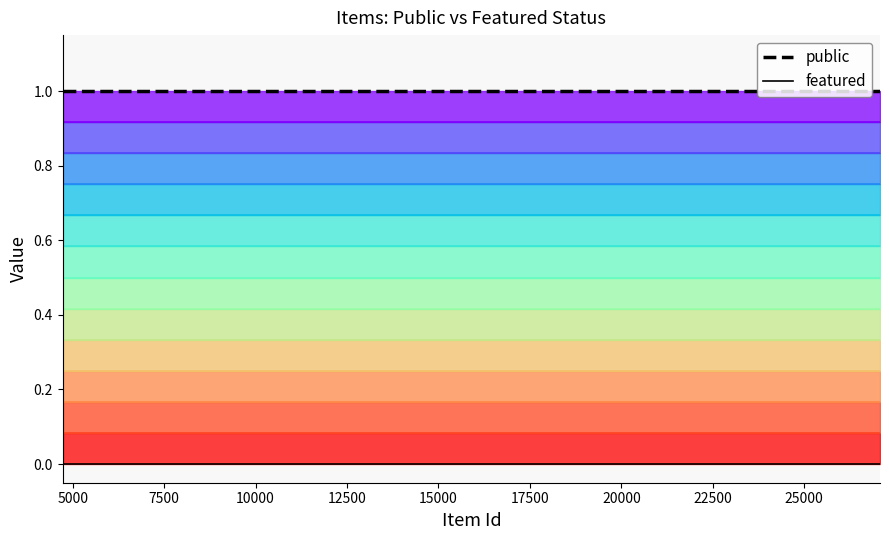

Which series has the widest spread of values?

public